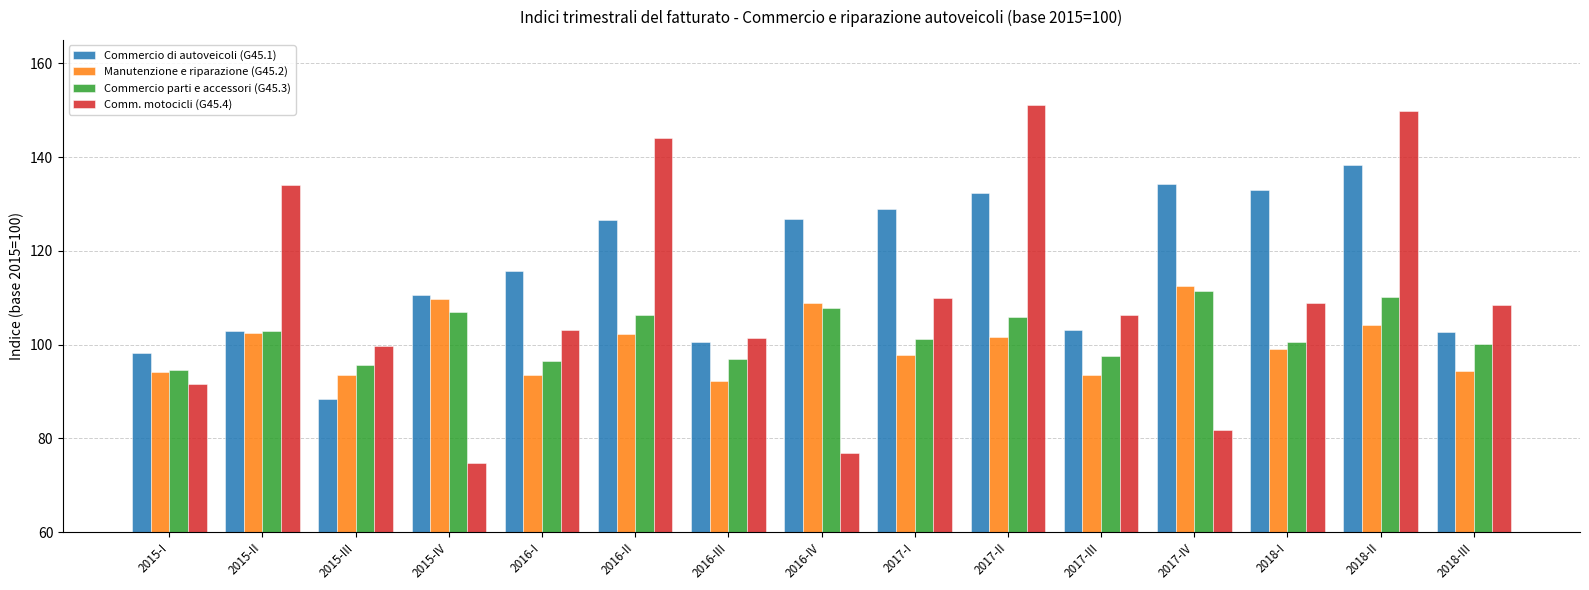

What value does the Commercio parti e accessori (G45.3) series have at 2016-I?

96.5